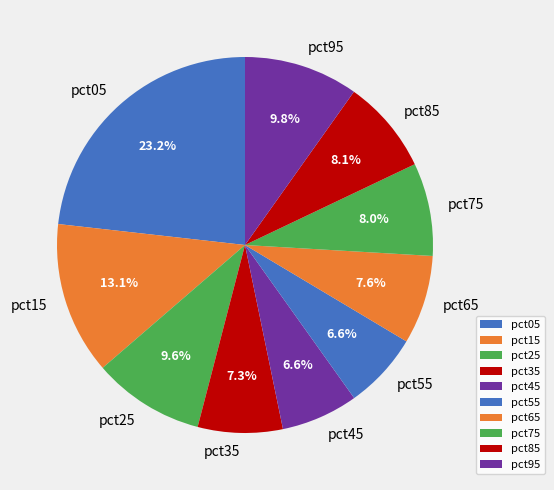

What percentage is the pct15 slice, to the nearest percent?

13%